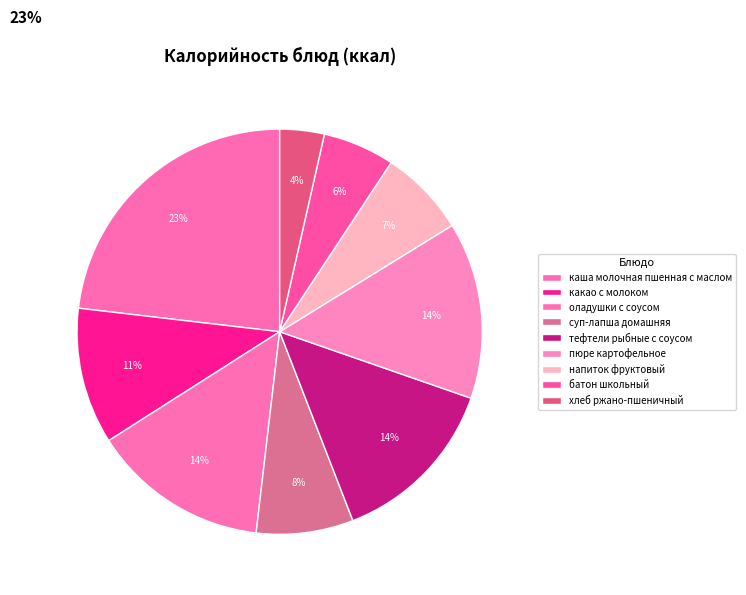

Count the number of slices in the pie.

9